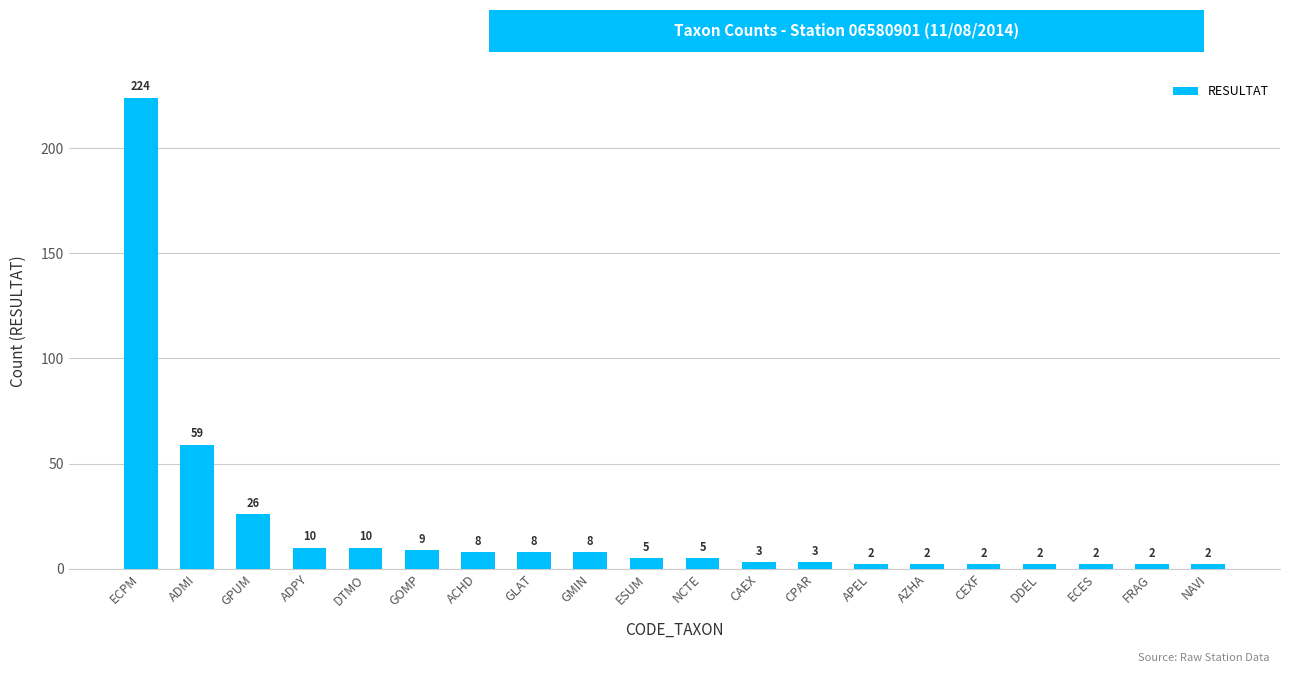

Are the bars horizontal?

No